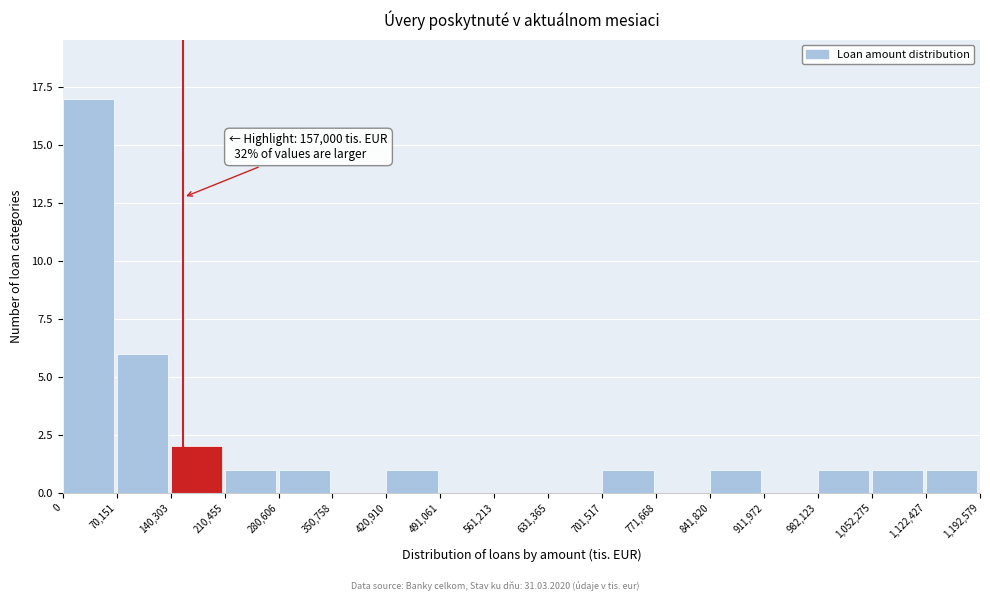

Which range on the x-axis has the tallest bar?

0 to 70,151